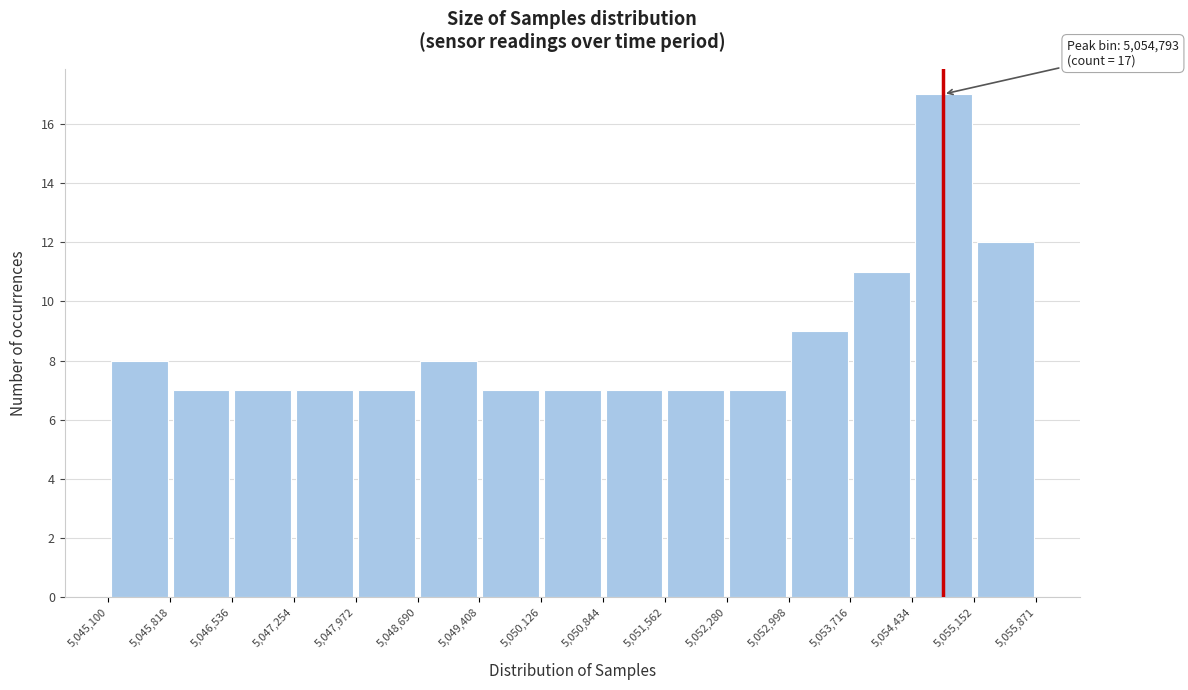

Over which range of the x-axis is the bar tallest?

5,054,434 to 5,055,152